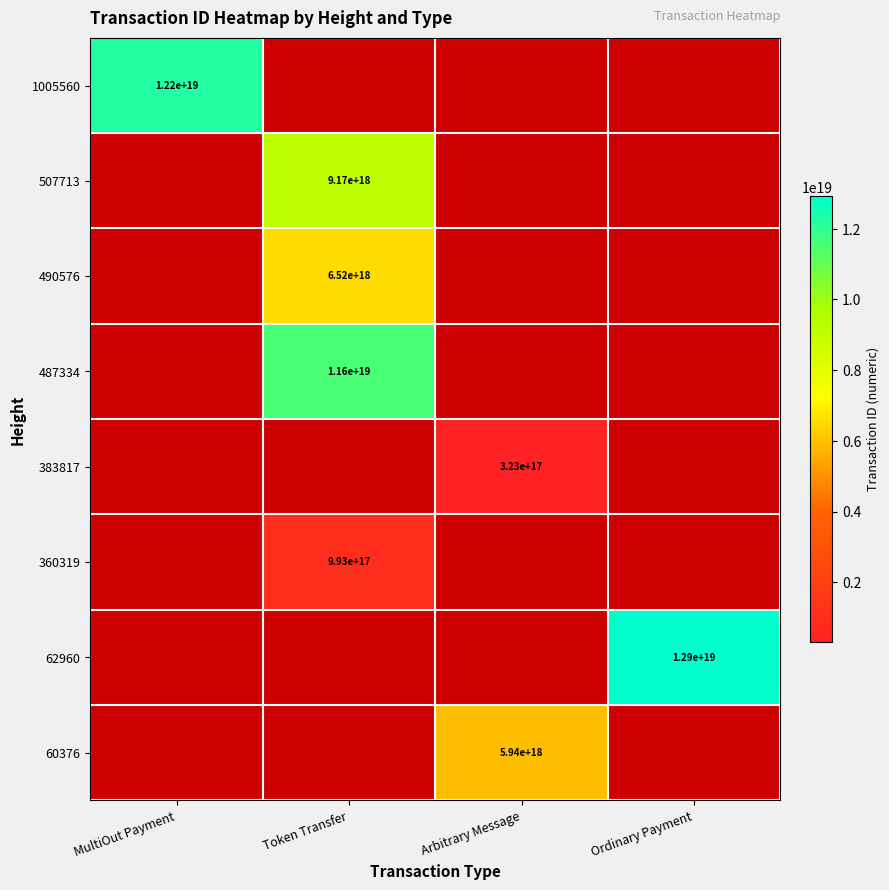

How many data points does each series have?

4